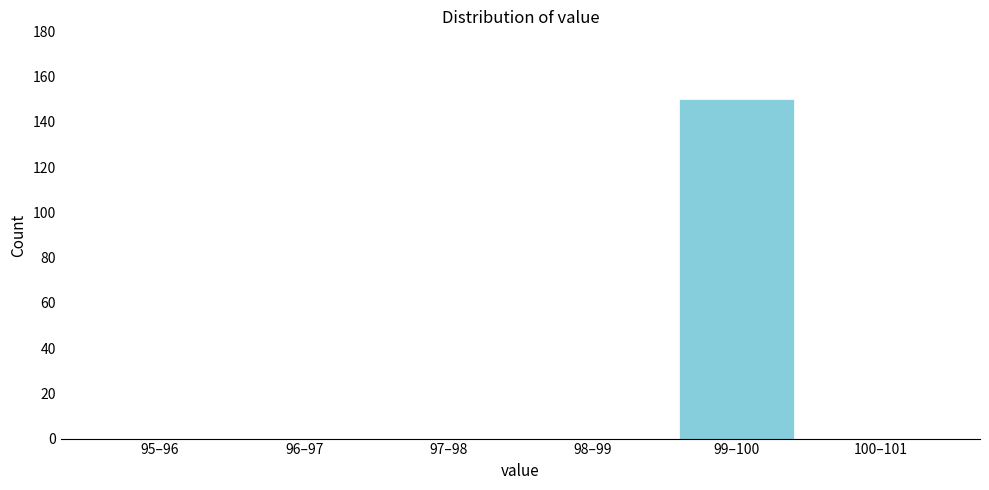

Reading left to right, what are all the values shown in this chart?

95–96=0	96–97=0	97–98=0	98–99=0	99–100=150	100–101=0